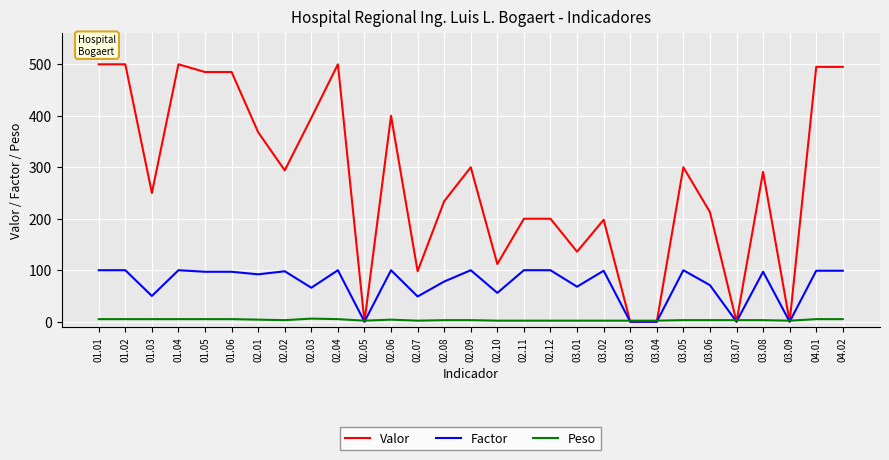

Is the value of Factor at 02.07 greater than the value of Peso at 02.02?

Yes